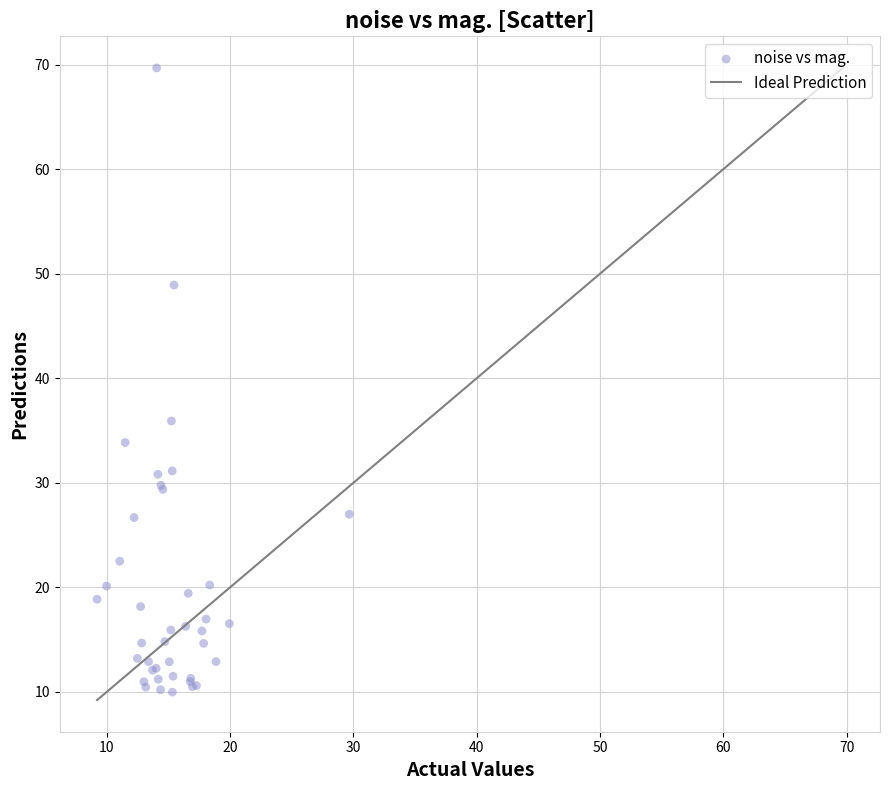

What Y value in the scatter plot is closest to 39?

35.9